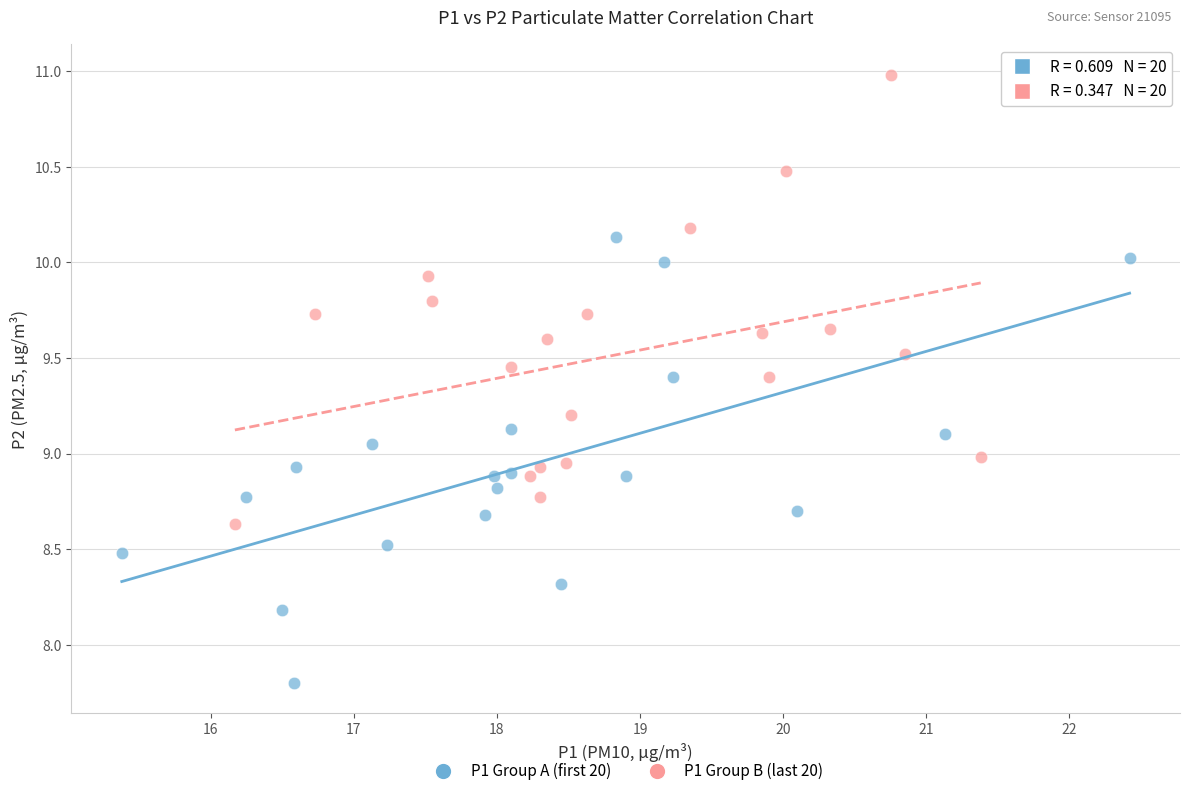

Which series contains the highest Y value?

P1 Group B (last 20)